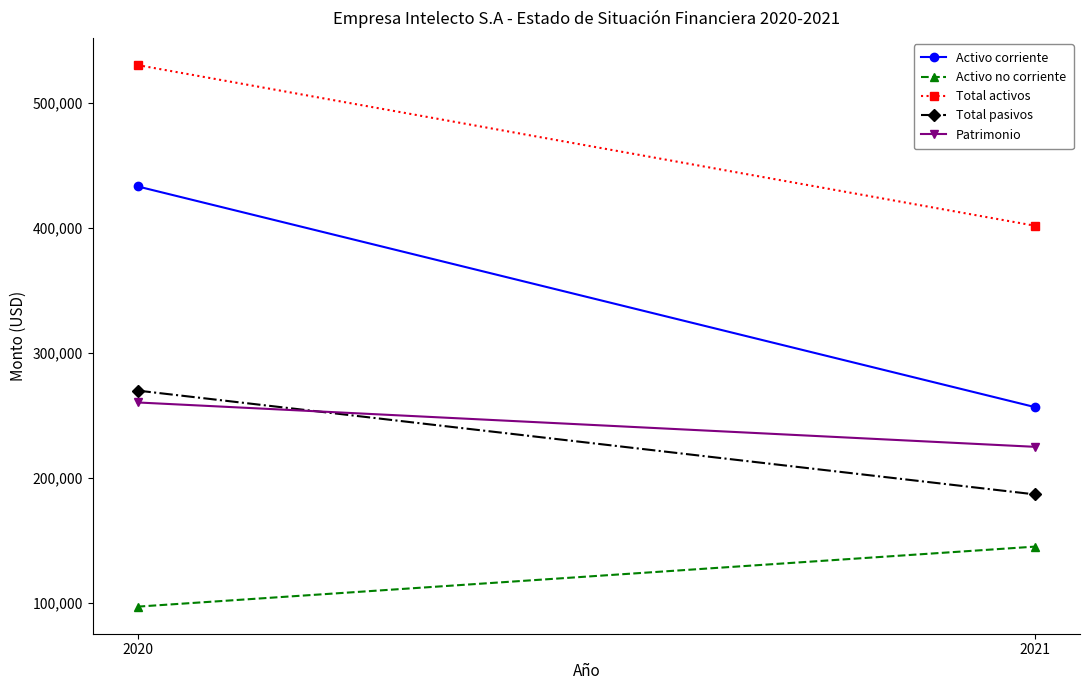

Reading right to left, what are all the values shown in this chart?

Activo corriente: 2021=256500	2020=433000
Activo no corriente: 2021=145000	2020=97000
Total activos: 2021=401500	2020=530000
Total pasivos: 2021=186730	2020=269750
Patrimonio: 2021=224770	2020=260250